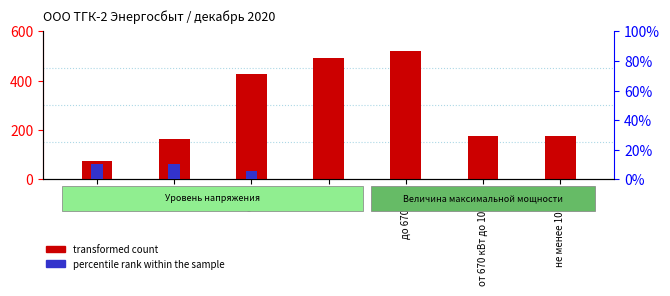

Rank the series at не менее 10 МВт from highest to lowest value.

transformed count, percentile rank within the sample